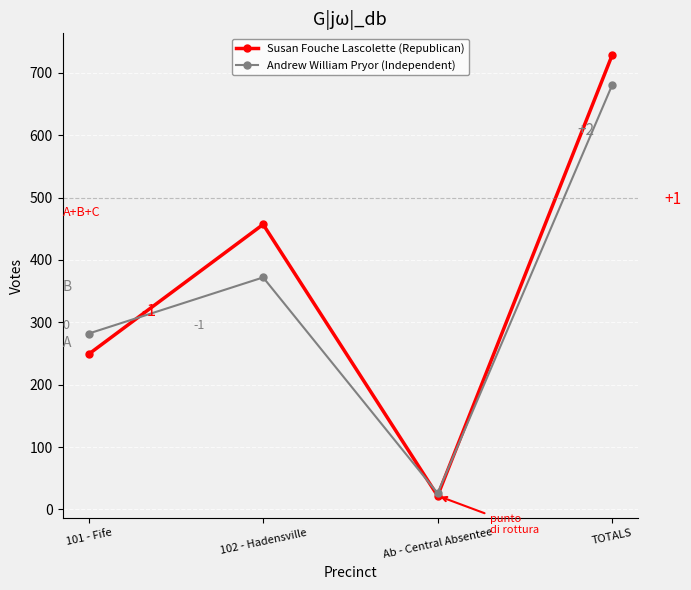

Where do Andrew William Pryor (Independent) and Susan Fouche Lascolette (Republican) first cross each other?

101 - Fife and 102 - Hadensville